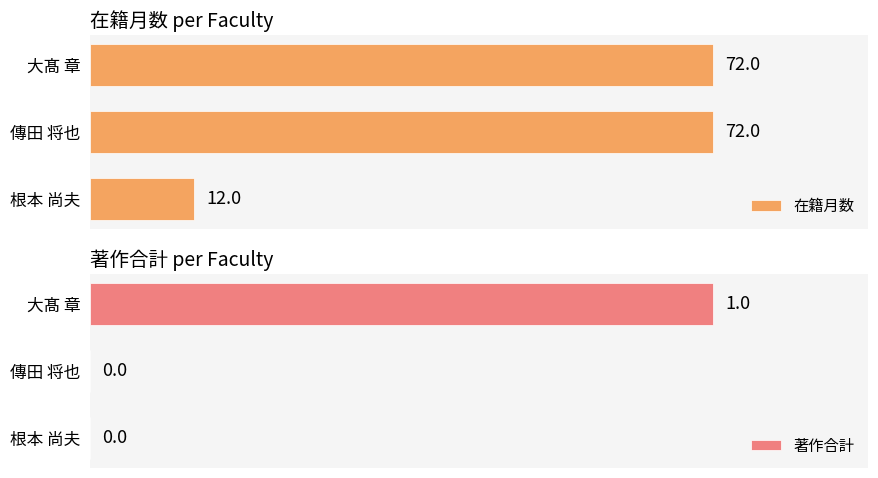

Rank the series by their maximum value, from highest to lowest.

在籍月数, 著作合計